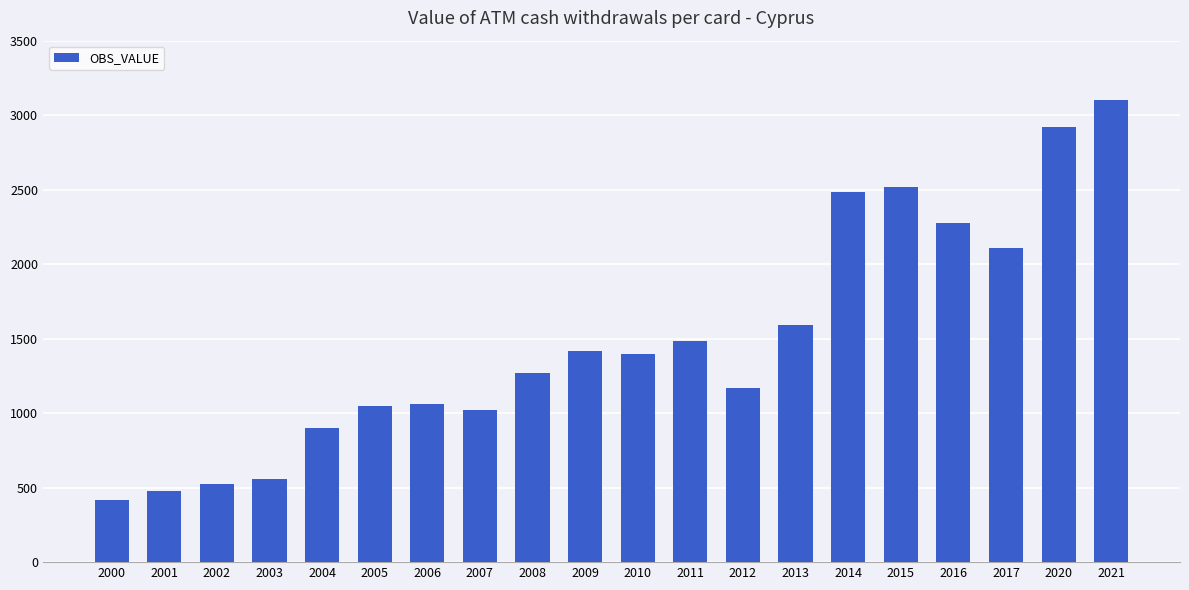

Where is the data nearest to the value 1756?

2013